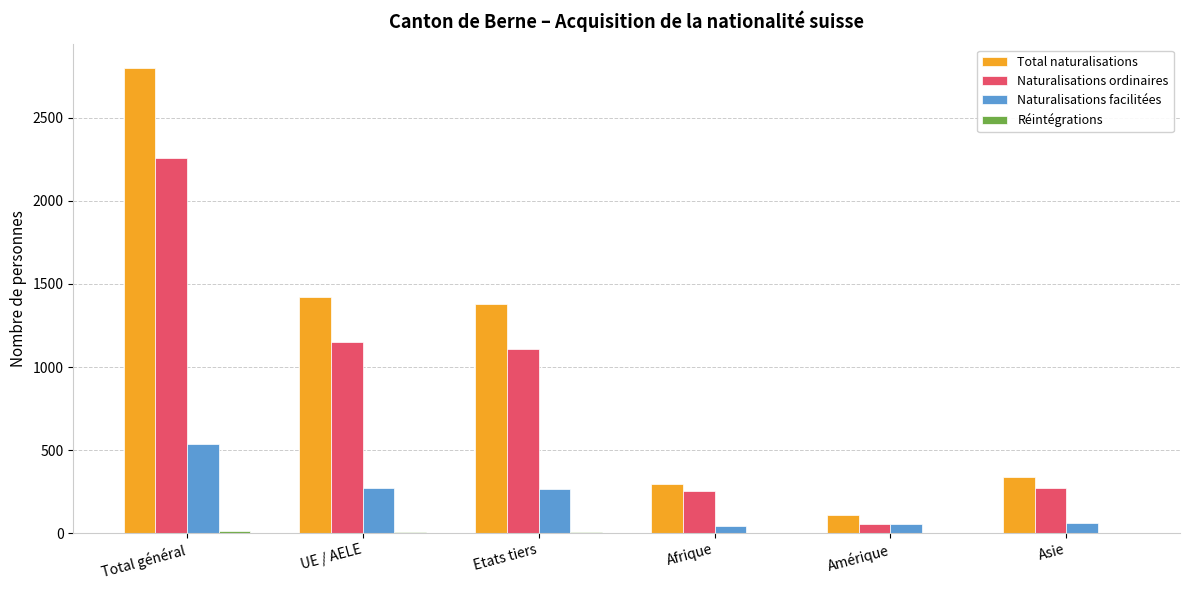

At which category is the sum across all series the highest?

Total général